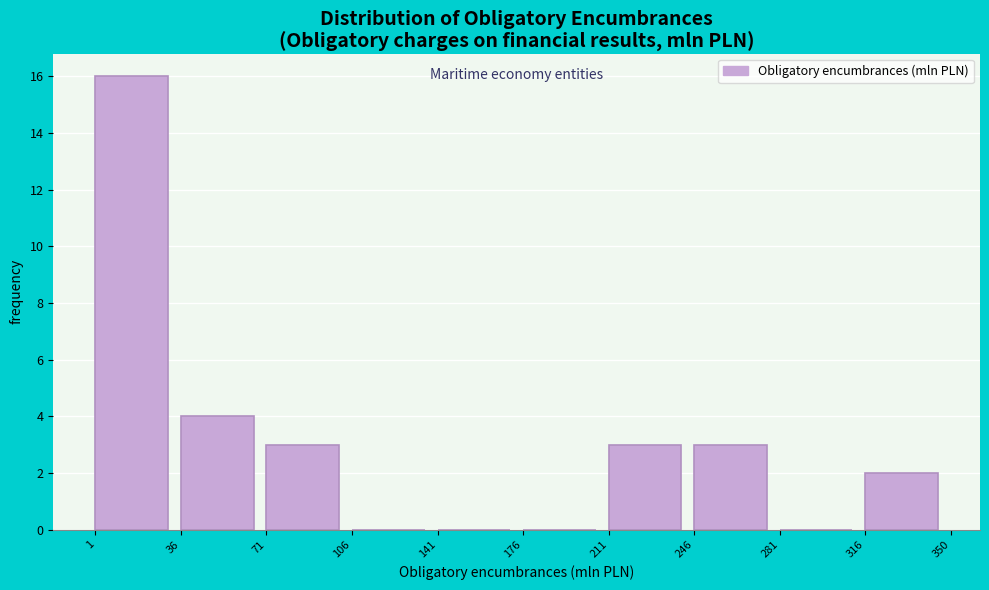

What is the height of the bar covering 1 to 36 on the x-axis? The values are not printed on the chart, so give them approximately, as read against the axis.

16